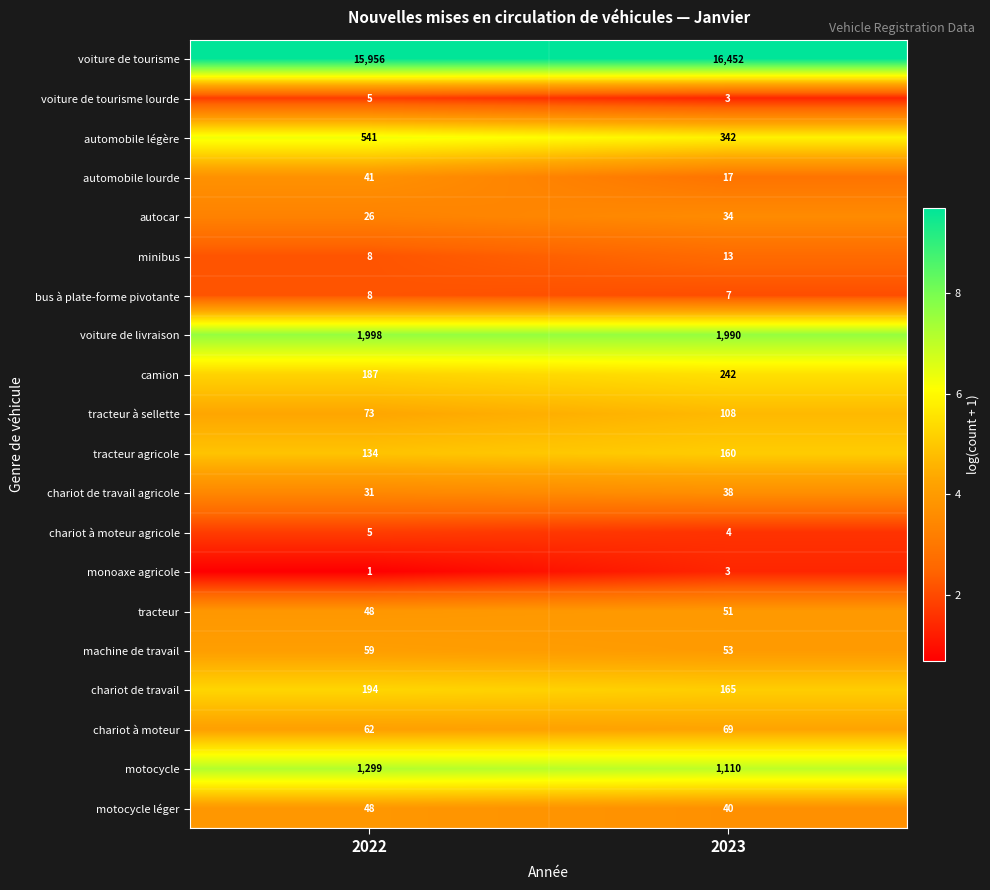

What is the spread (max minus min) of values at 2022?

15955